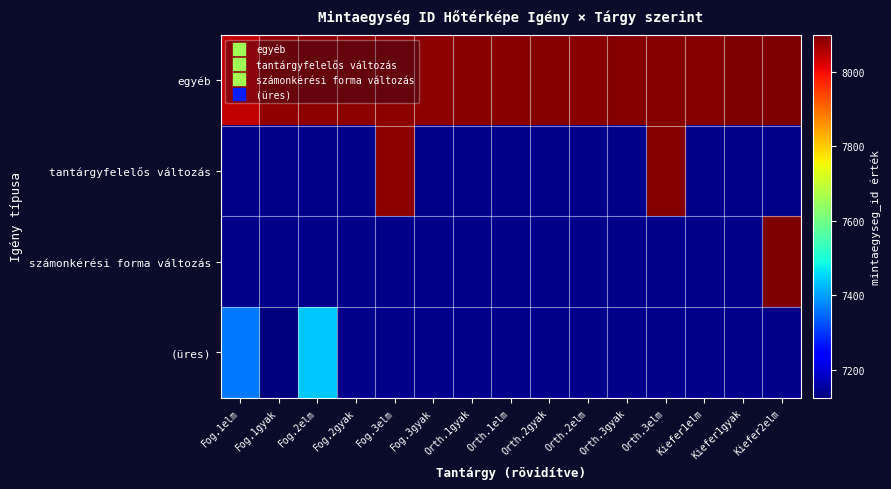

Which series has the largest total across all categories?

egyéb